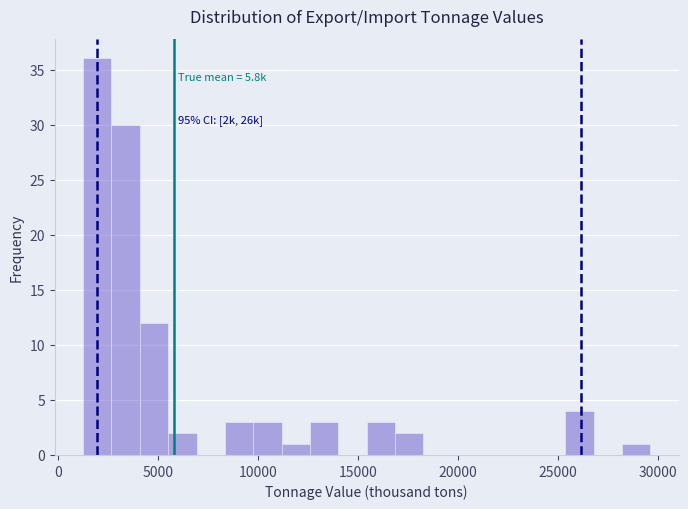

Read against the x-axis, roughly where is the centre of the tallest bar?

2000